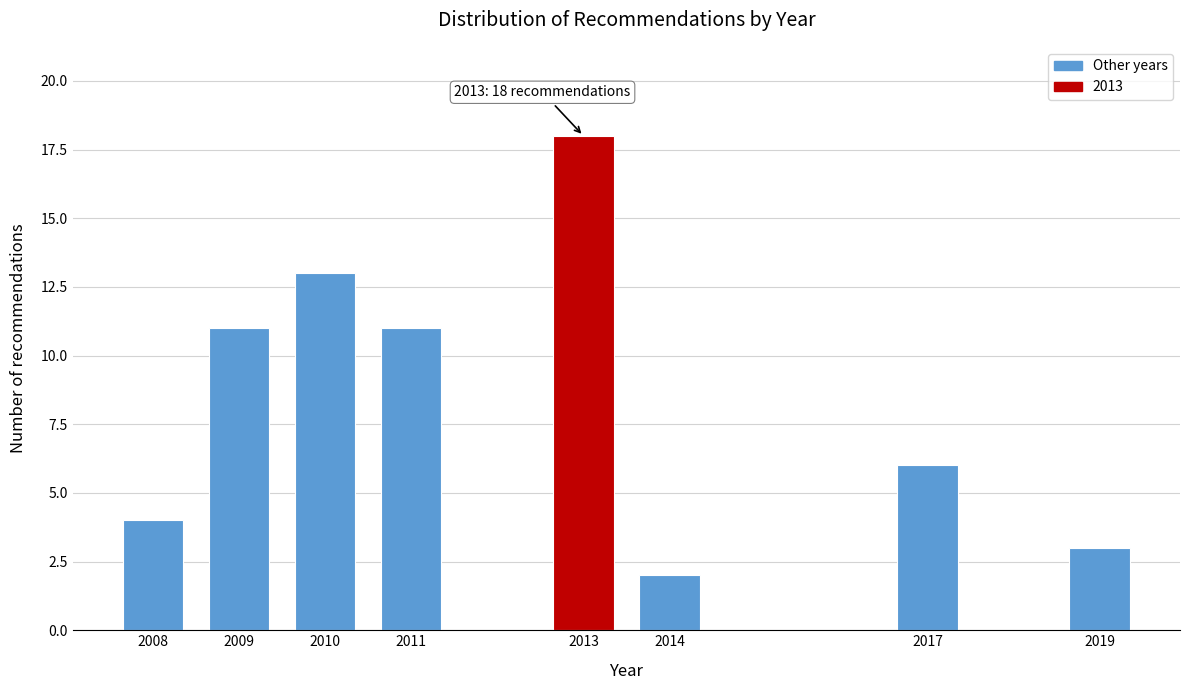

Reading left to right, list all the values displayed in this chart.

4	11	13	11	18	2	6	3